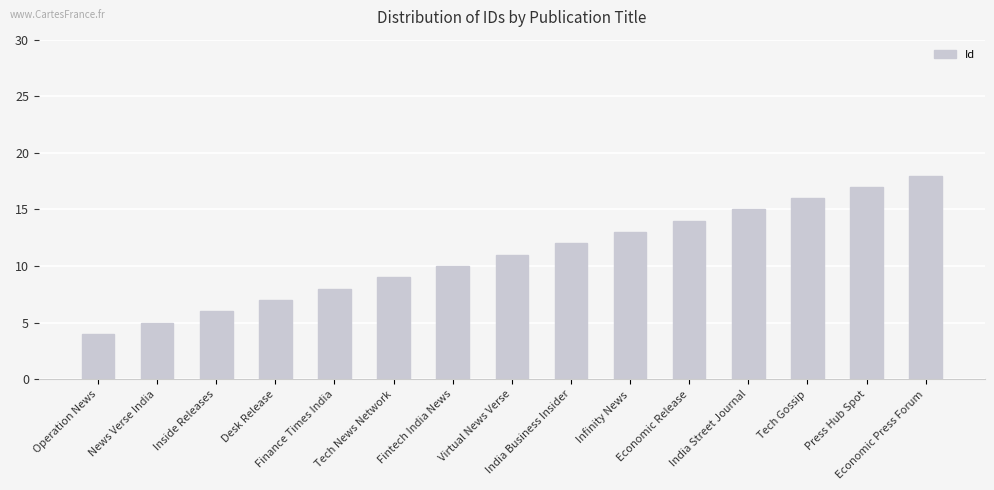

What is the average value?

11